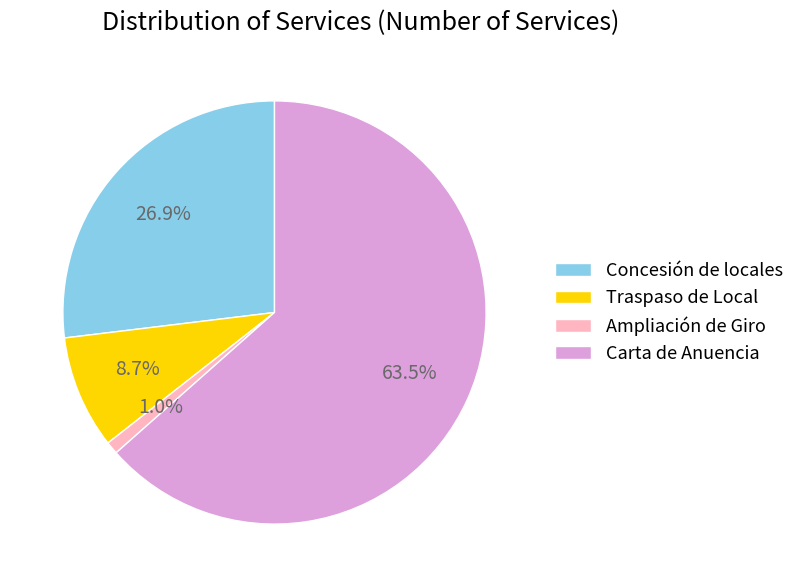

Is the sum of Carta de Anuencia and Traspaso de Local greater than half?

Yes